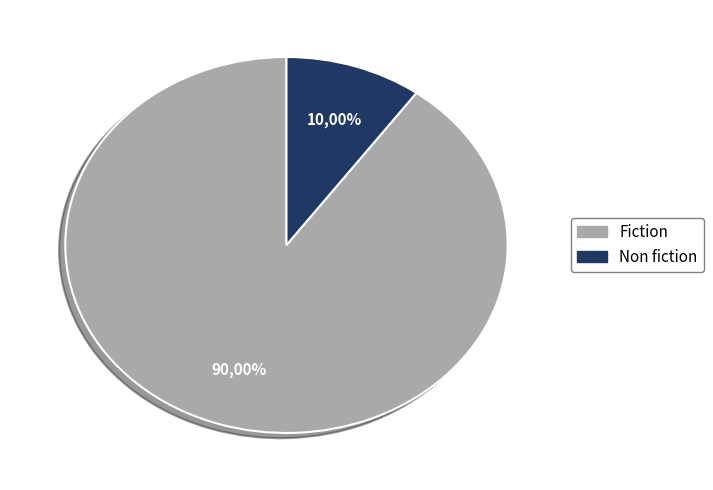

How many segments does this pie chart have?

2